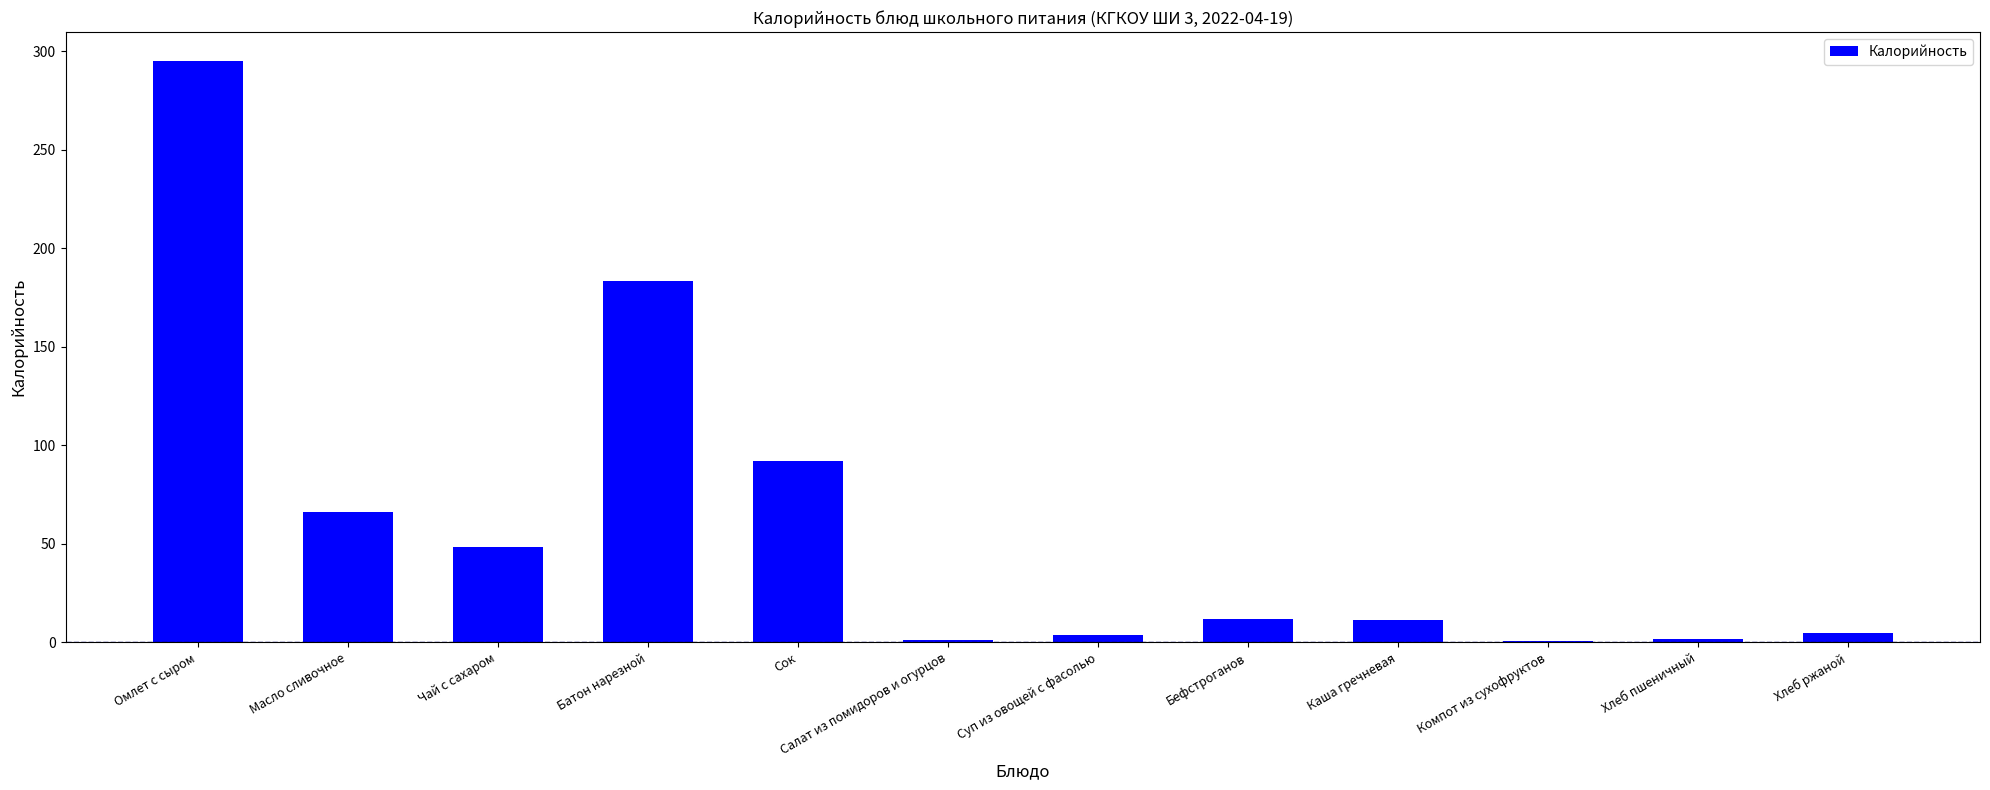

Where is the data nearest to the value 147?

Батон нарезной